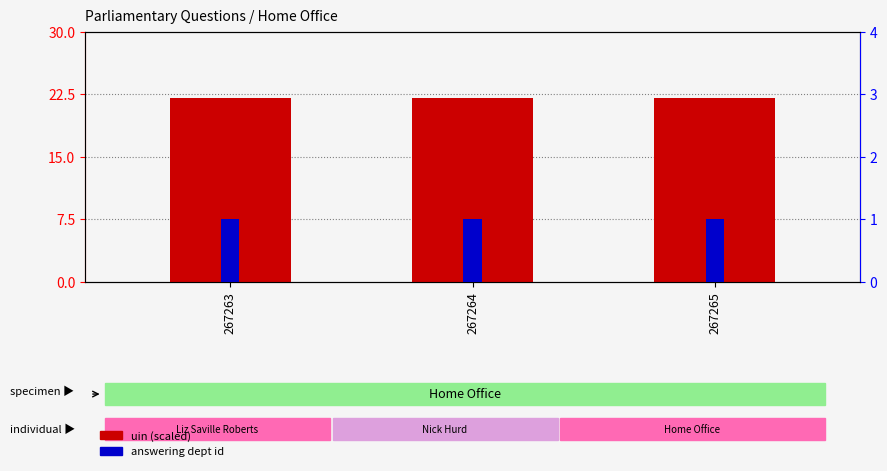

What is the total value across all series at 267264?

23.0